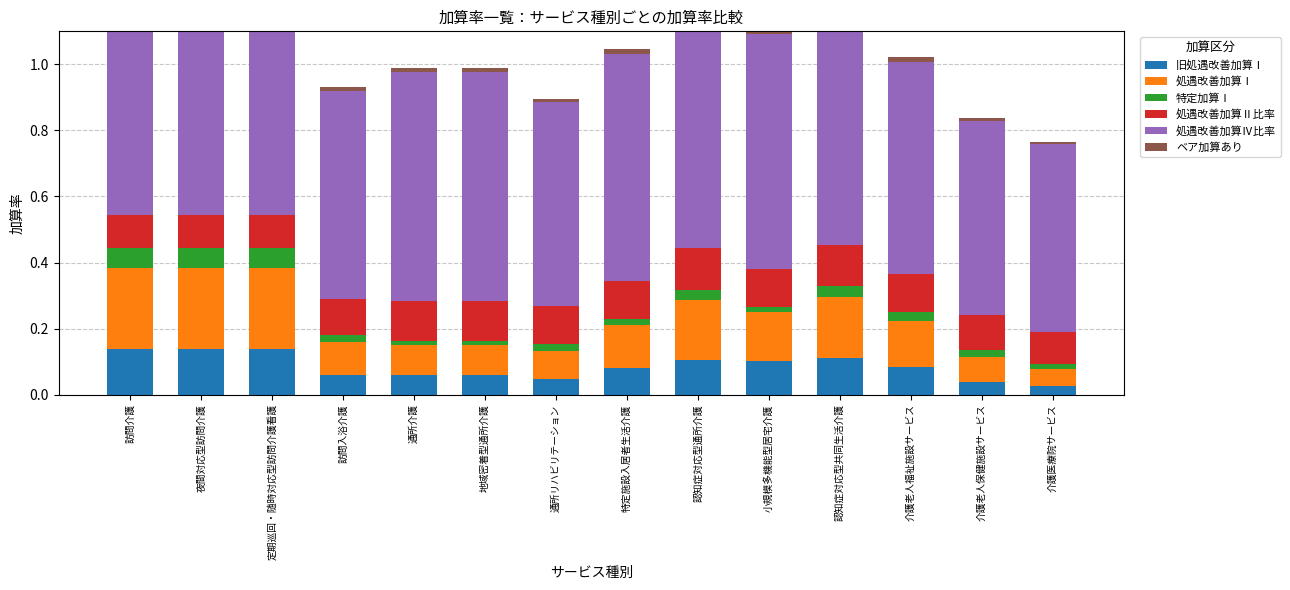

Reading left to right, what are all the values shown in this chart?

旧処遇改善加算Ⅰ: 訪問介護=0.1	夜間対応型訪問介護=0.1	定期巡回・随時対応型訪問介護看護=0.1	訪問入浴介護=0.1	通所介護=0.1	地域密着型通所介護=0.1	通所リハビリテーション=0.0	特定施設入居者生活介護=0.1	認知症対応型通所介護=0.1	小規模多機能型居宅介護=0.1	認知症対応型共同生活介護=0.1	介護老人福祉施設サービス=0.1	介護老人保健施設サービス=0.0	介護医療院サービス=0.0
処遇改善加算Ⅰ: 訪問介護=0.2	夜間対応型訪問介護=0.2	定期巡回・随時対応型訪問介護看護=0.2	訪問入浴介護=0.1	通所介護=0.1	地域密着型通所介護=0.1	通所リハビリテーション=0.1	特定施設入居者生活介護=0.1	認知症対応型通所介護=0.2	小規模多機能型居宅介護=0.1	認知症対応型共同生活介護=0.2	介護老人福祉施設サービス=0.1	介護老人保健施設サービス=0.1	介護医療院サービス=0.1
特定加算Ⅰ: 訪問介護=0.1	夜間対応型訪問介護=0.1	定期巡回・随時対応型訪問介護看護=0.1	訪問入浴介護=0.0	通所介護=0.0	地域密着型通所介護=0.0	通所リハビリテーション=0.0	特定施設入居者生活介護=0.0	認知症対応型通所介護=0.0	小規模多機能型居宅介護=0.0	認知症対応型共同生活介護=0.0	介護老人福祉施設サービス=0.0	介護老人保健施設サービス=0.0	介護医療院サービス=0.0
処遇改善加算Ⅱ比率: 訪問介護=0.1	夜間対応型訪問介護=0.1	定期巡回・随時対応型訪問介護看護=0.1	訪問入浴介護=0.1	通所介護=0.1	地域密着型通所介護=0.1	通所リハビリテーション=0.1	特定施設入居者生活介護=0.1	認知症対応型通所介護=0.1	小規模多機能型居宅介護=0.1	認知症対応型共同生活介護=0.1	介護老人福祉施設サービス=0.1	介護老人保健施設サービス=0.1	介護医療院サービス=0.1
処遇改善加算Ⅳ比率: 訪問介護=0.6	夜間対応型訪問介護=0.6	定期巡回・随時対応型訪問介護看護=0.6	訪問入浴介護=0.6	通所介護=0.7	地域密着型通所介護=0.7	通所リハビリテーション=0.6	特定施設入居者生活介護=0.7	認知症対応型通所介護=0.7	小規模多機能型居宅介護=0.7	認知症対応型共同生活介護=0.7	介護老人福祉施設サービス=0.6	介護老人保健施設サービス=0.6	介護医療院サービス=0.6
ベア加算あり: 訪問介護=0.0	夜間対応型訪問介護=0.0	定期巡回・随時対応型訪問介護看護=0.0	訪問入浴介護=0.0	通所介護=0.0	地域密着型通所介護=0.0	通所リハビリテーション=0.0	特定施設入居者生活介護=0.0	認知症対応型通所介護=0.0	小規模多機能型居宅介護=0.0	認知症対応型共同生活介護=0.0	介護老人福祉施設サービス=0.0	介護老人保健施設サービス=0.0	介護医療院サービス=0.0